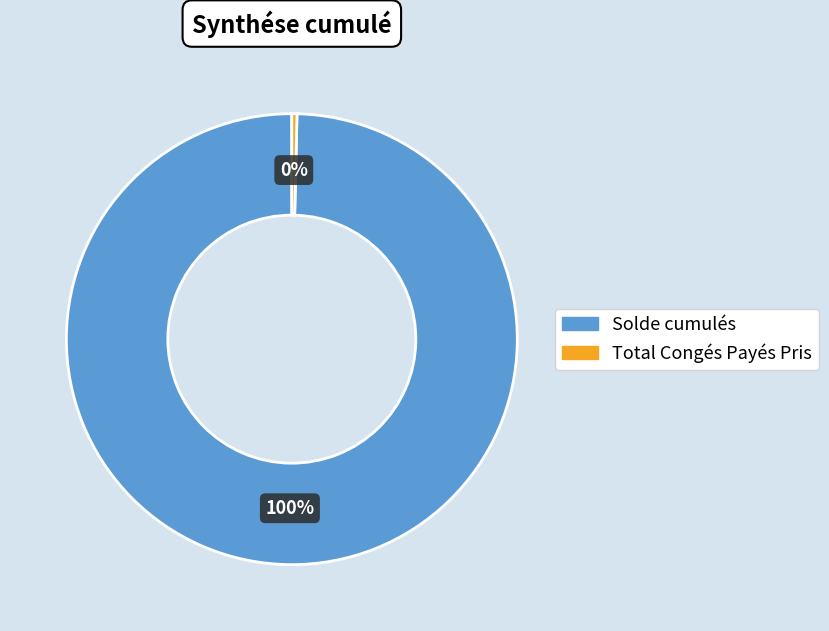

Is it true that Total Congés Payés Pris is 0% of the pie?

True